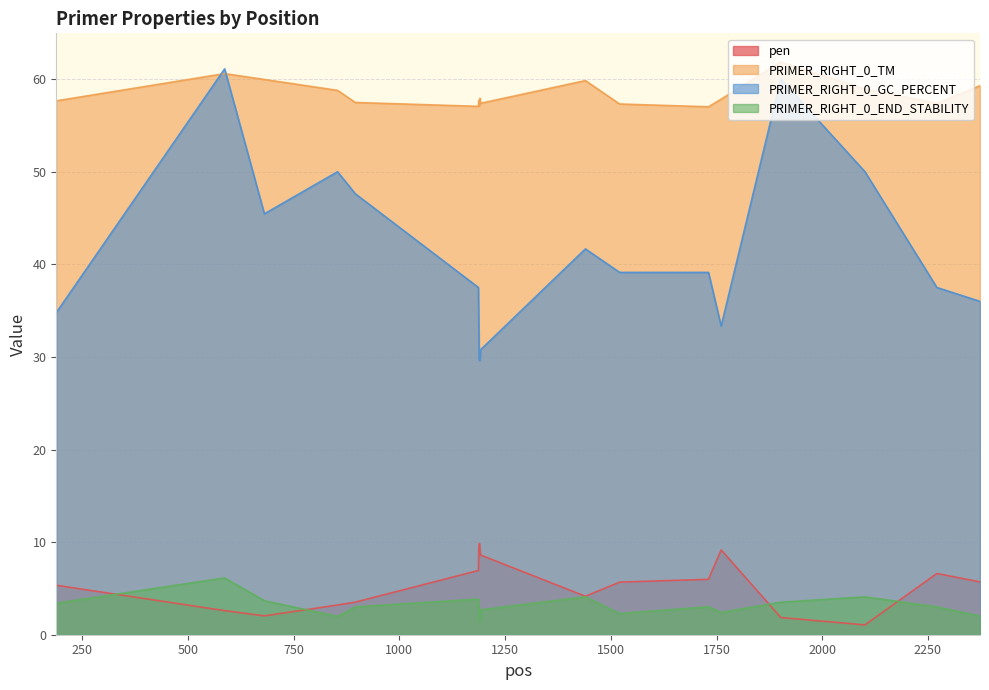

What is the average value of the pen series?

5.8